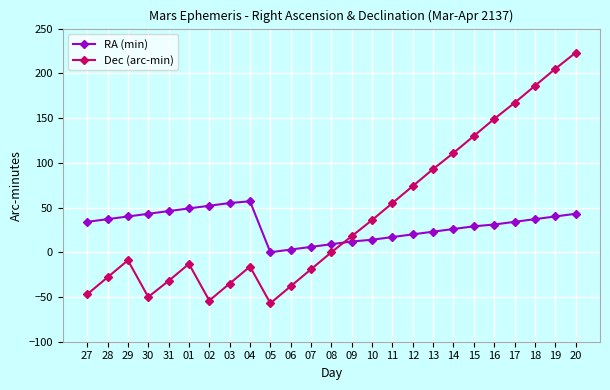

Which series has the widest spread of values?

Dec (arc-min)